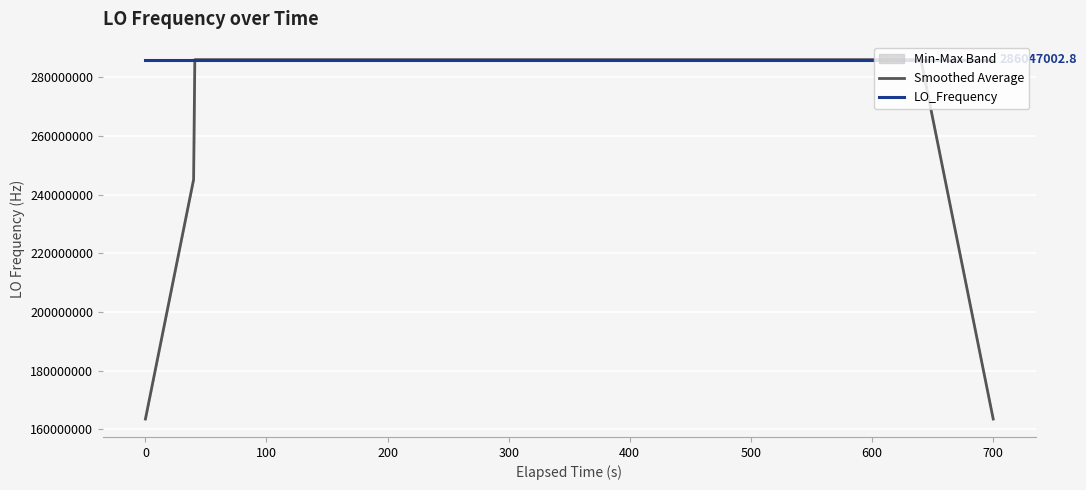

What is the maximum value for LO_Frequency?

286047003.8